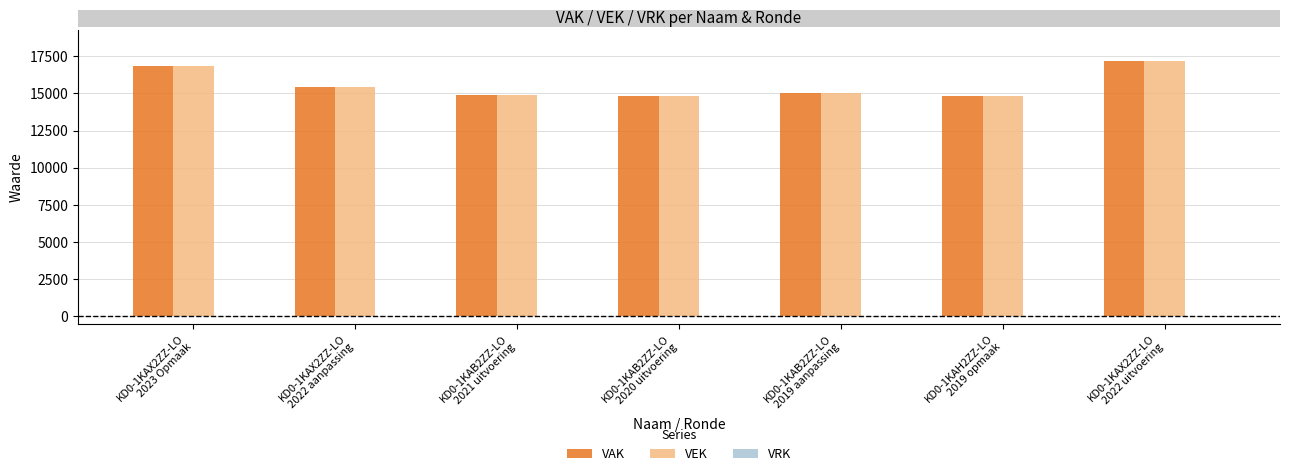

What is the difference between the highest and lowest values at KD0-1KAB2ZZ-LO
2019 aanpassing?

0